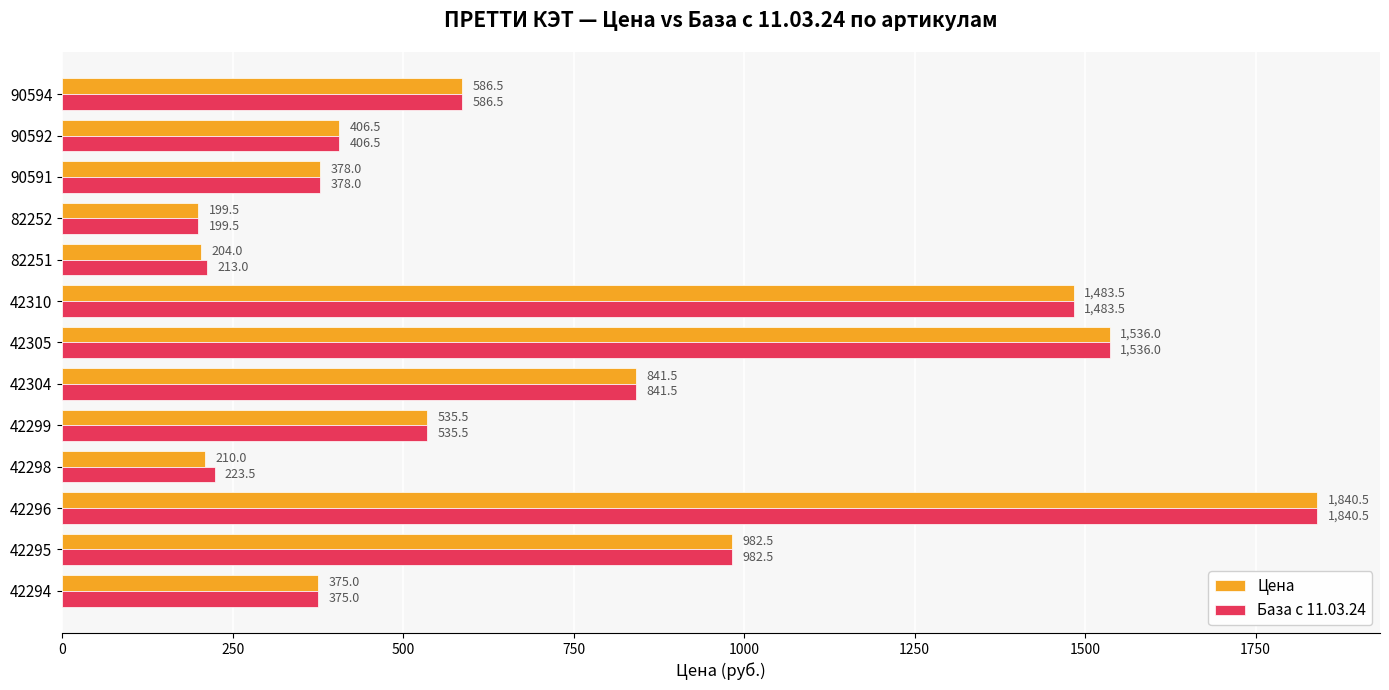

What is the total value across all series at 42310?

2967.0